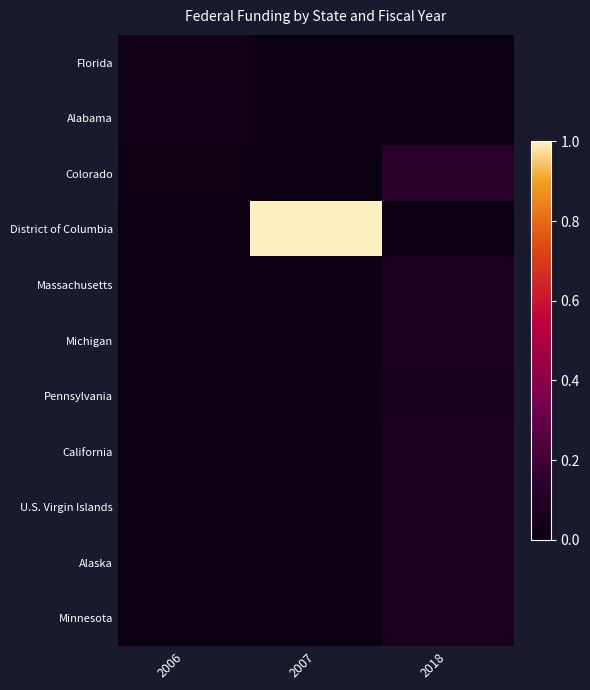

Which series has the largest total across all categories?

District of Columbia